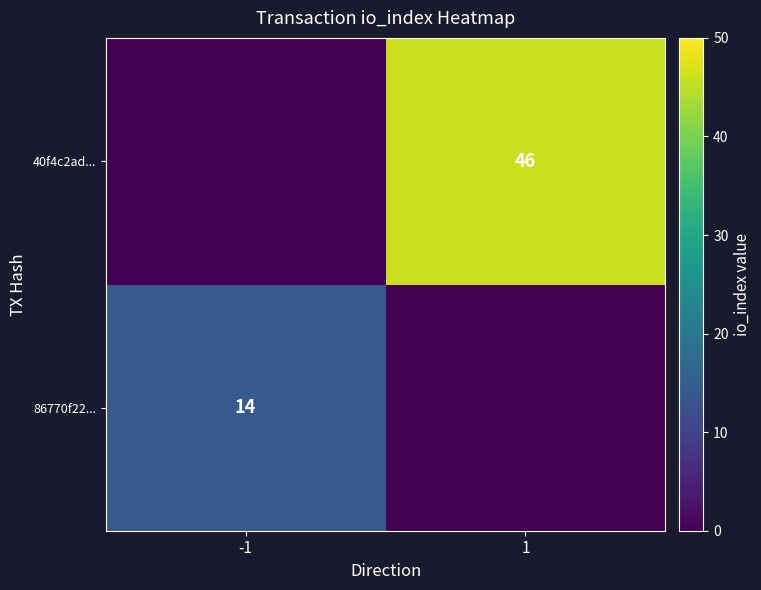

The 40f4c2ad... series shows 46 at 1. True or false?

True